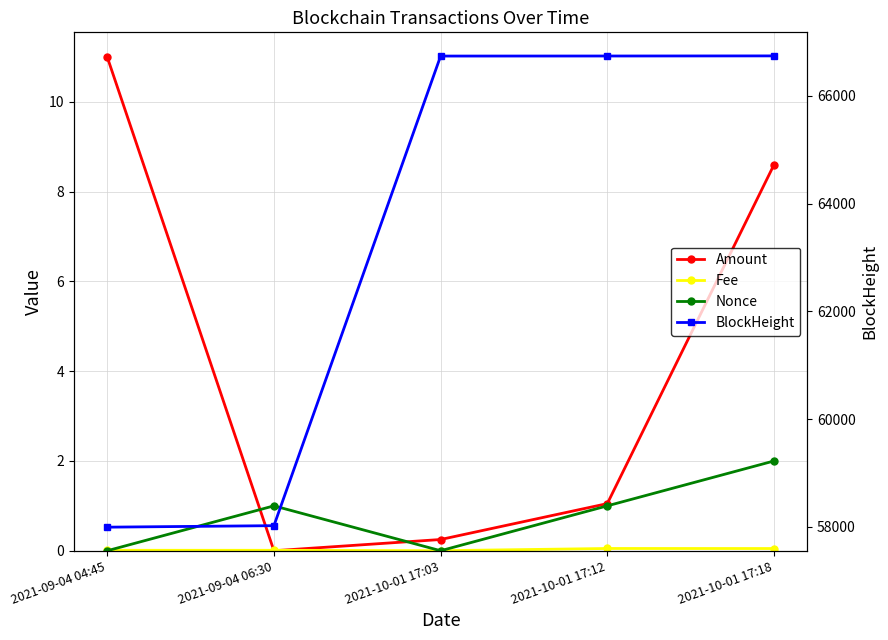

At which category does Fee reach its first local valley?

2021-10-01 17:03